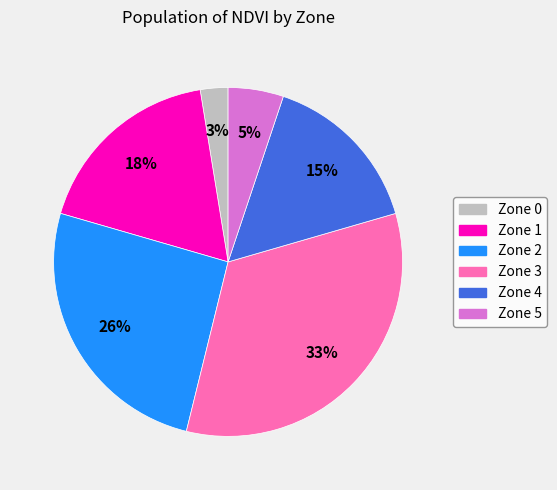

To the nearest percent, what is the average slice percentage?

17%